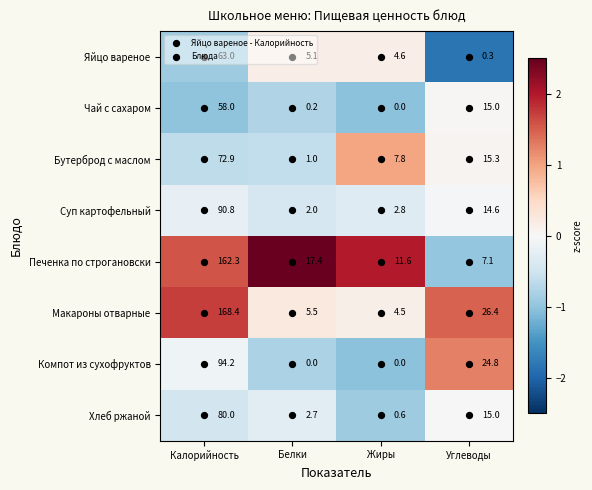

At which label is Хлеб ржаной closest to 40?

Углеводы